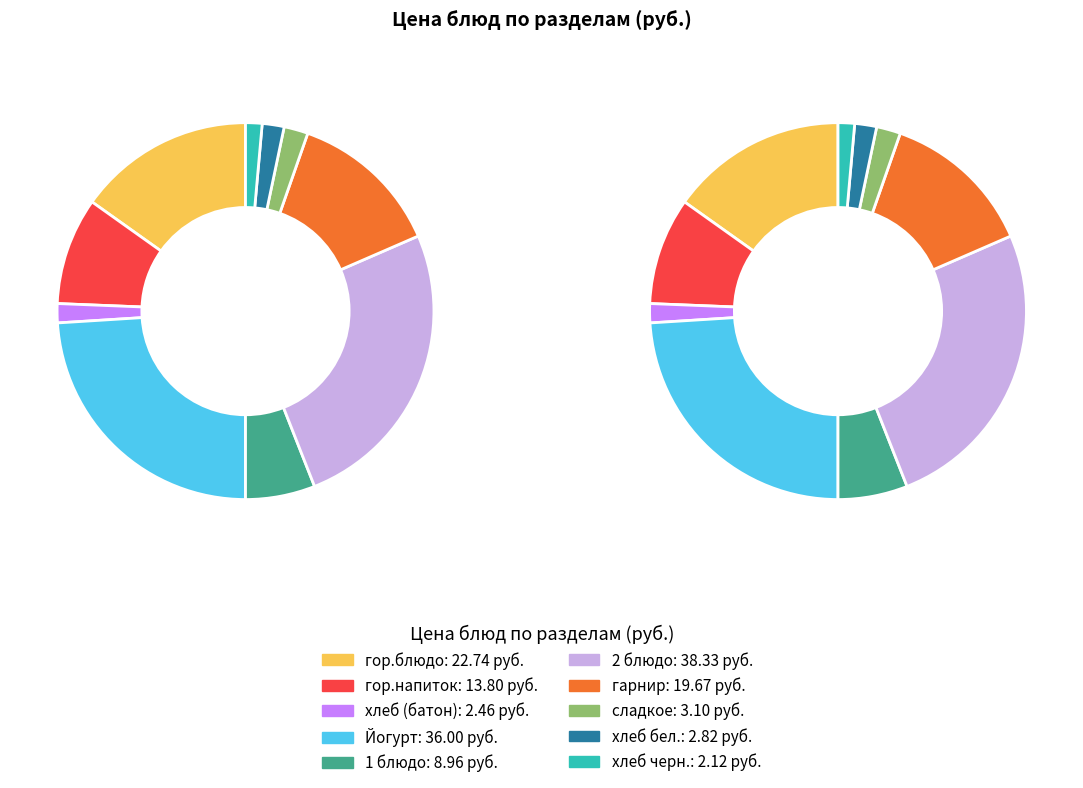

What percentage do 1 блюдо and хлеб черн. together represent?

7.4%